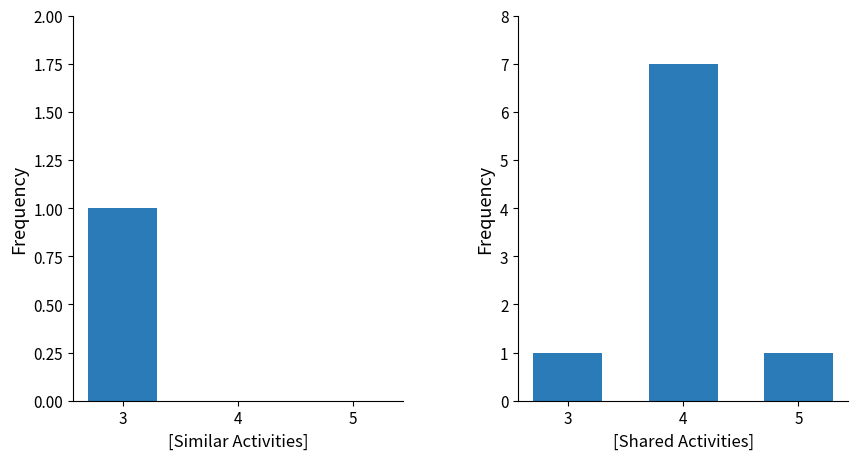

What is the difference between the Similar Activities values at 3 and 5?

1